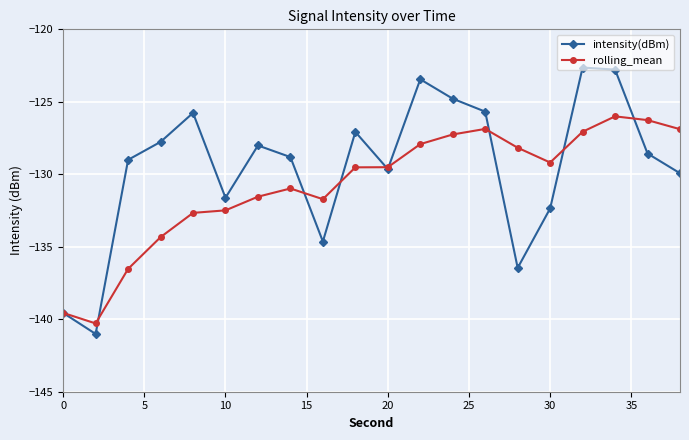

How many interior local valleys does the intensity(dBm) series have?

5